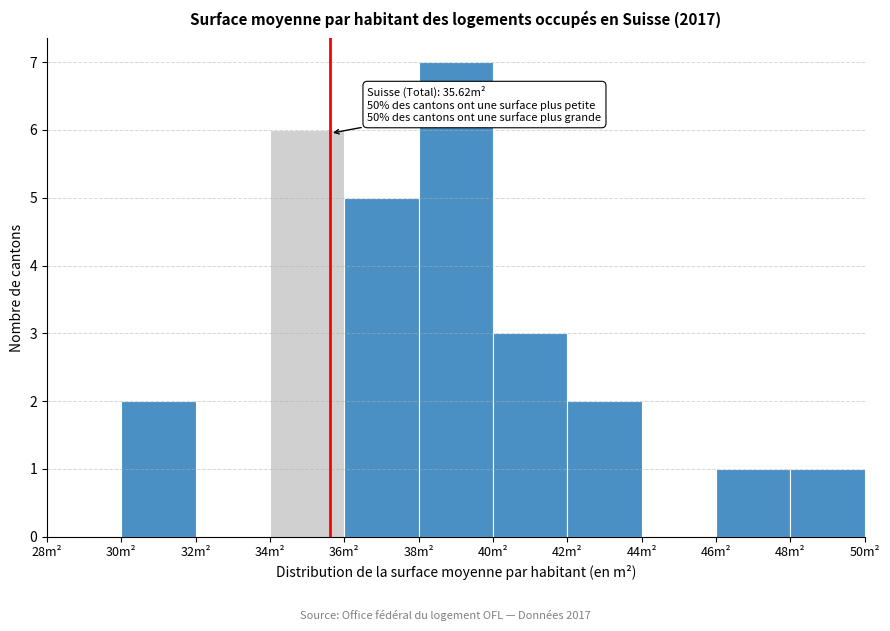

Over which range of the x-axis is the bar tallest?

38 to 40